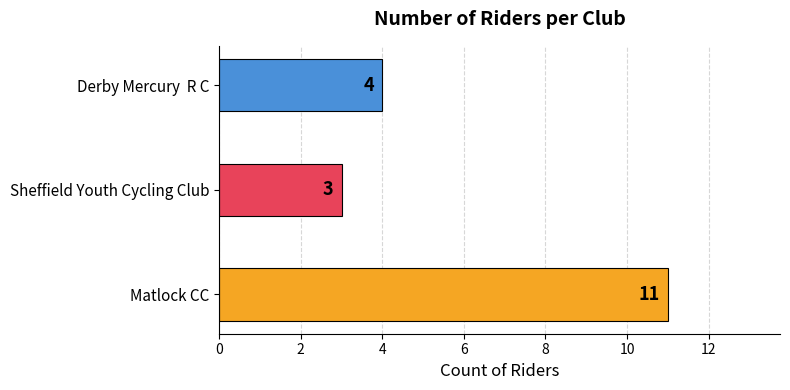

Where is the data nearest to the value 7?

Derby Mercury  R C